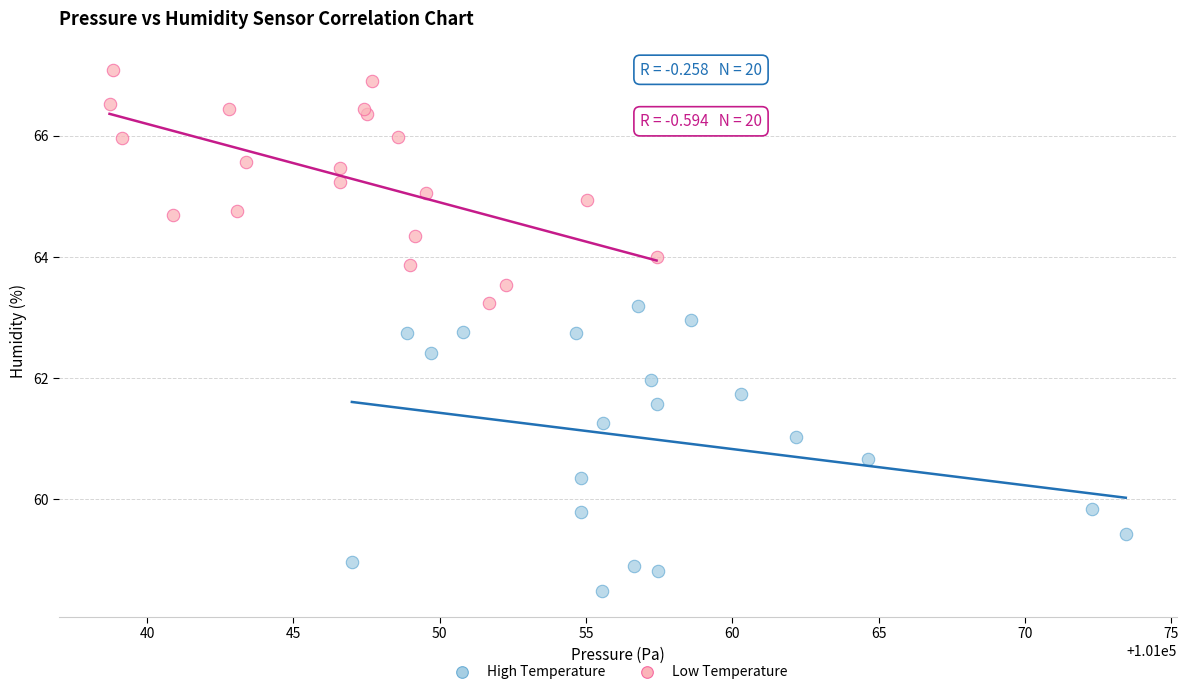

Which series contains the highest Y value?

Low Temperature